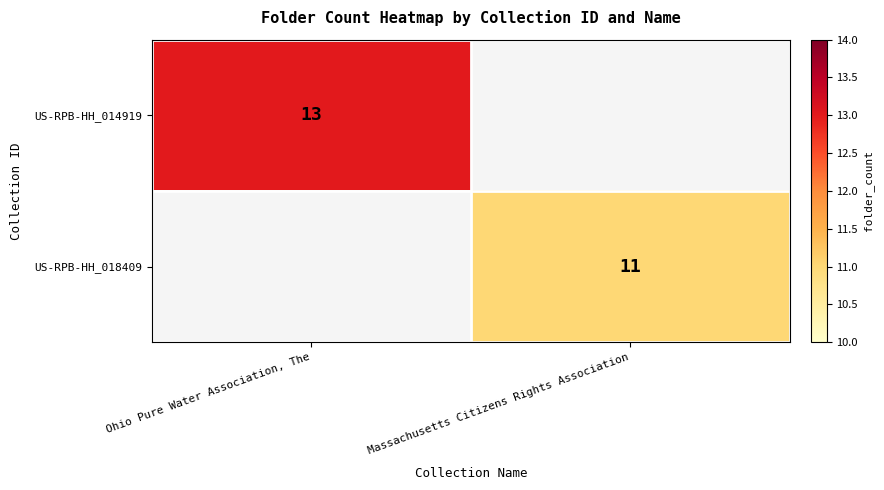

True or false: US-RPB-HH_014919 has a value of 20 at Ohio Pure Water Association, The.

False